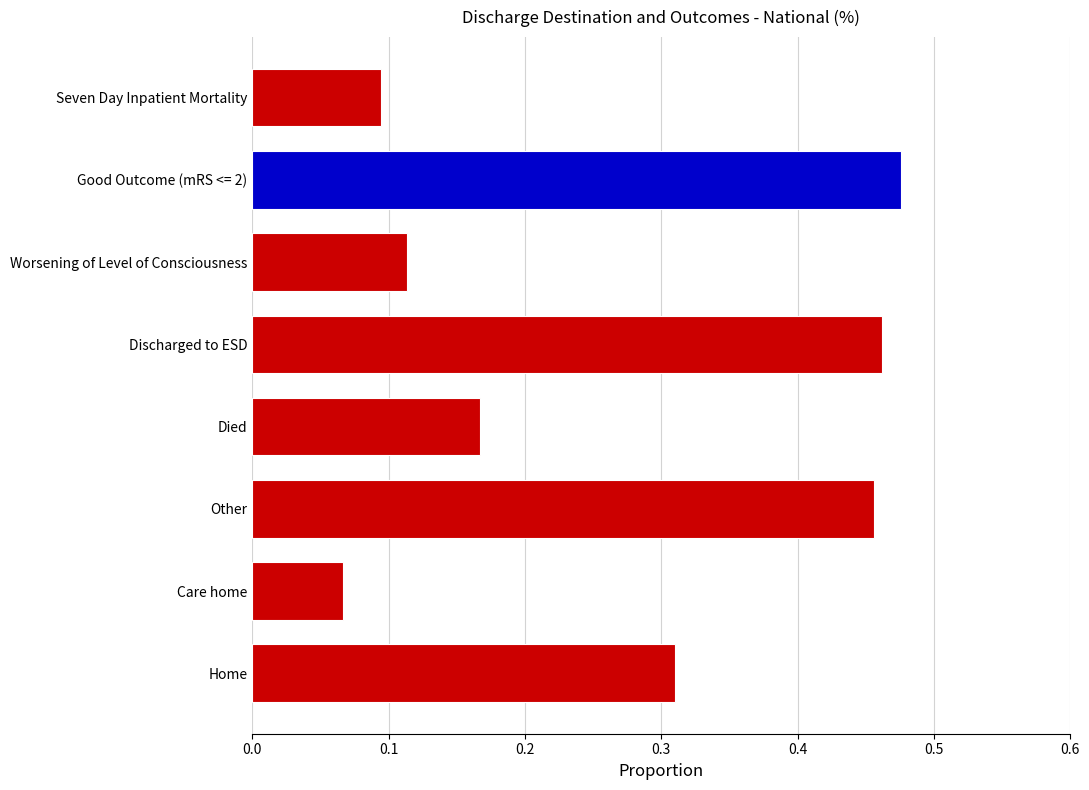

Rank the categories by value from lowest to highest.

Care home, Seven Day Inpatient Mortality, Worsening of Level of Consciousness, Died, Home, Other, Discharged to ESD, Good Outcome (mRS <= 2)